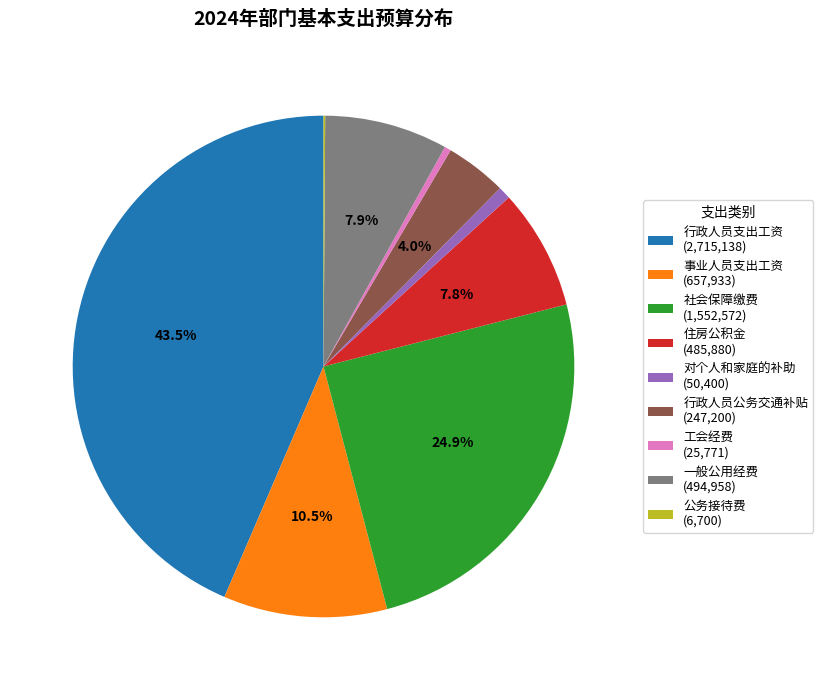

Is it true that 对个人和家庭的补助 is 1% of the pie?

True